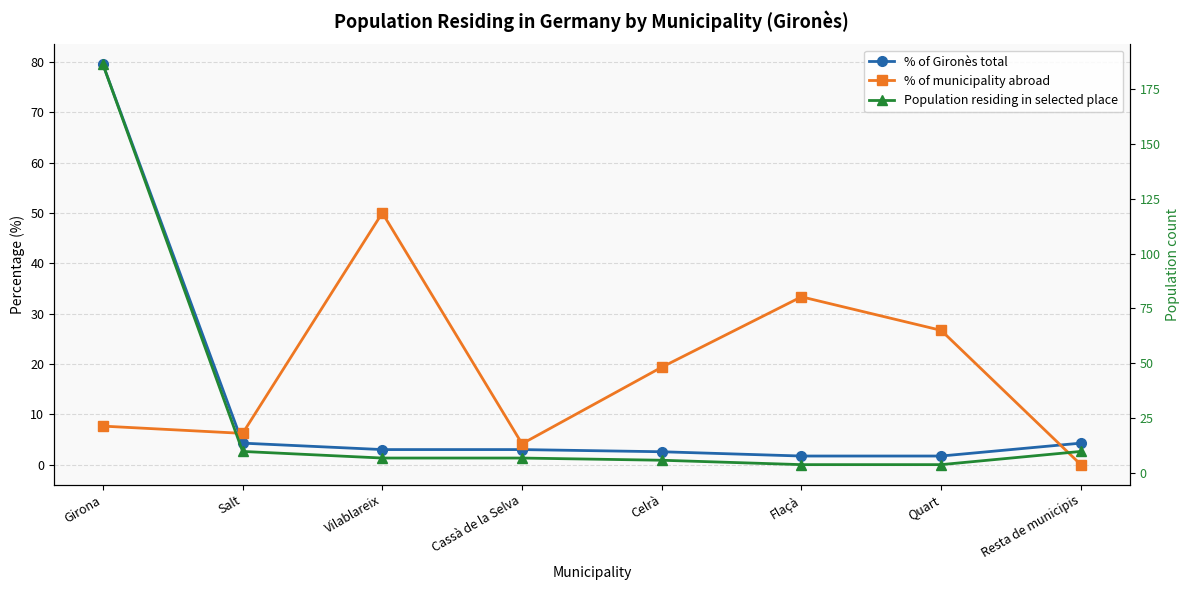

At which category does % of municipality abroad reach its first local valley?

Salt